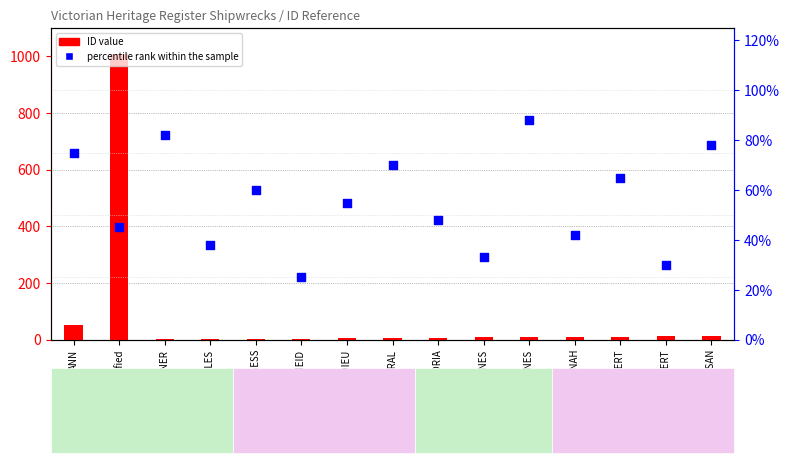

Which series has the largest total across all categories?

ID